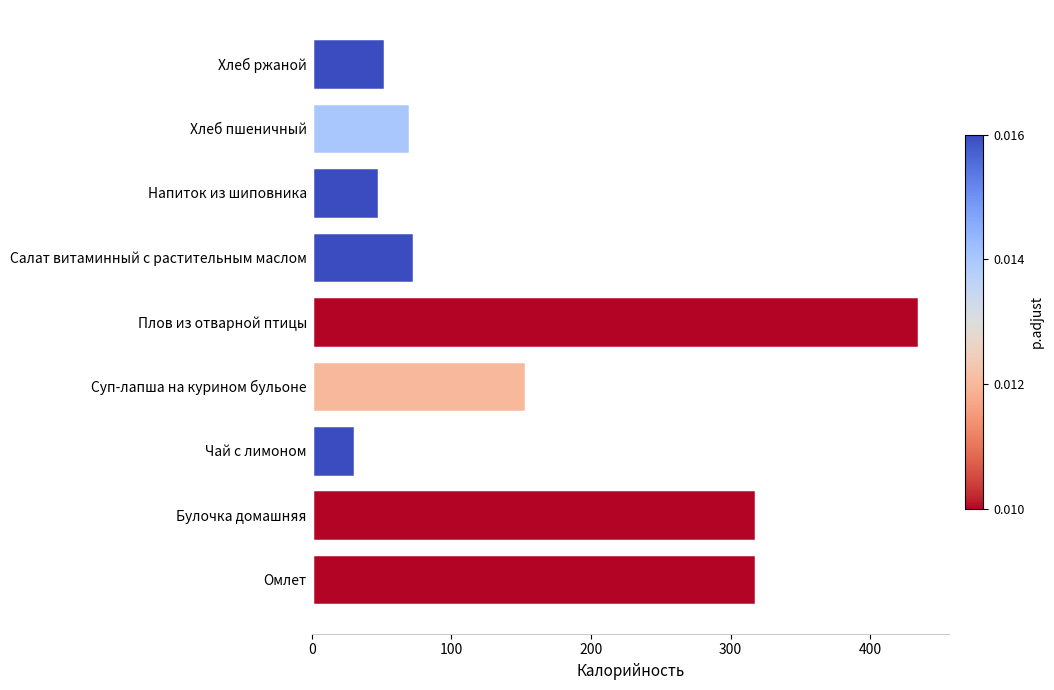

What is the sum of the values at Чай с лимоном and Плов из отварной птицы?

465.9